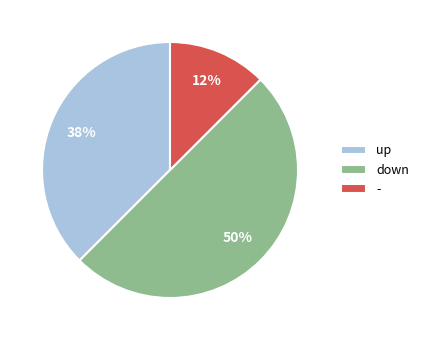

To the nearest percent, what percentage of the pie is down?

50%